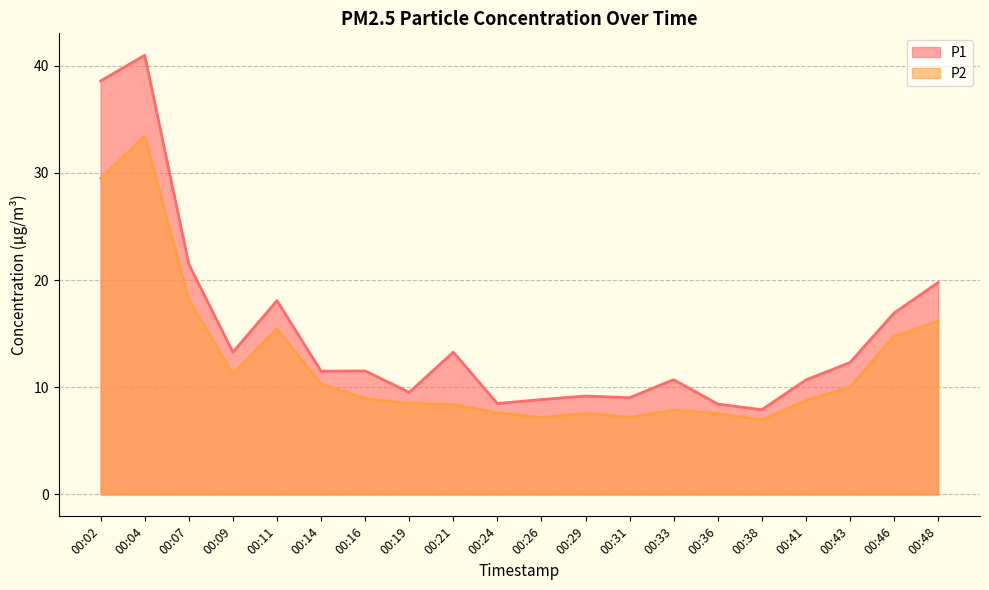

What is the highest value of the P1 series?

41.0